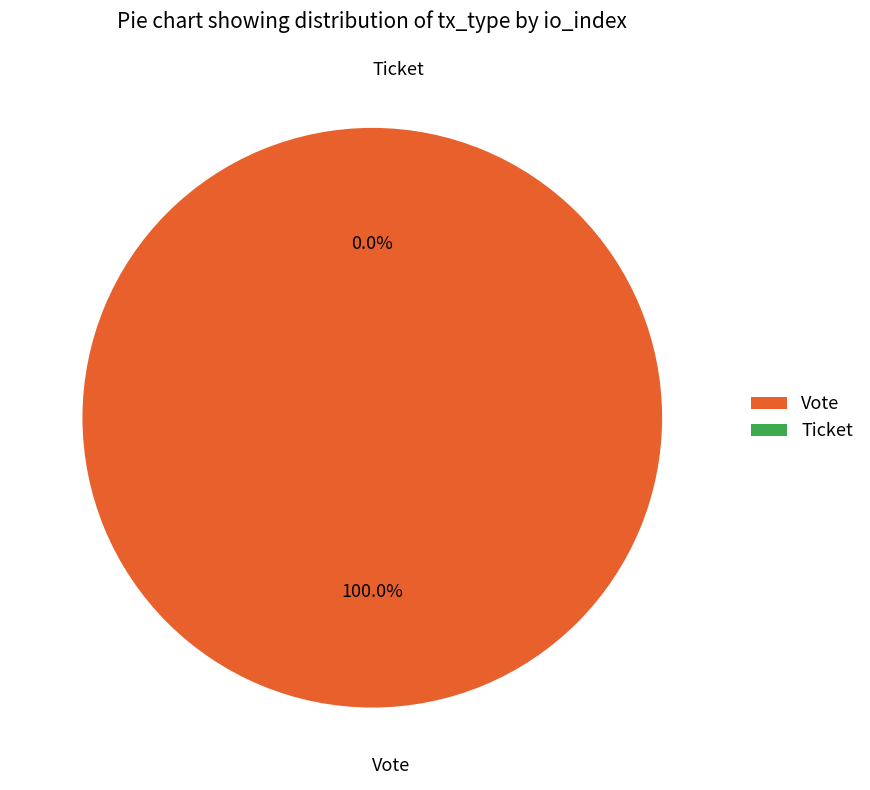

Between Ticket and Vote, which is larger?

Vote